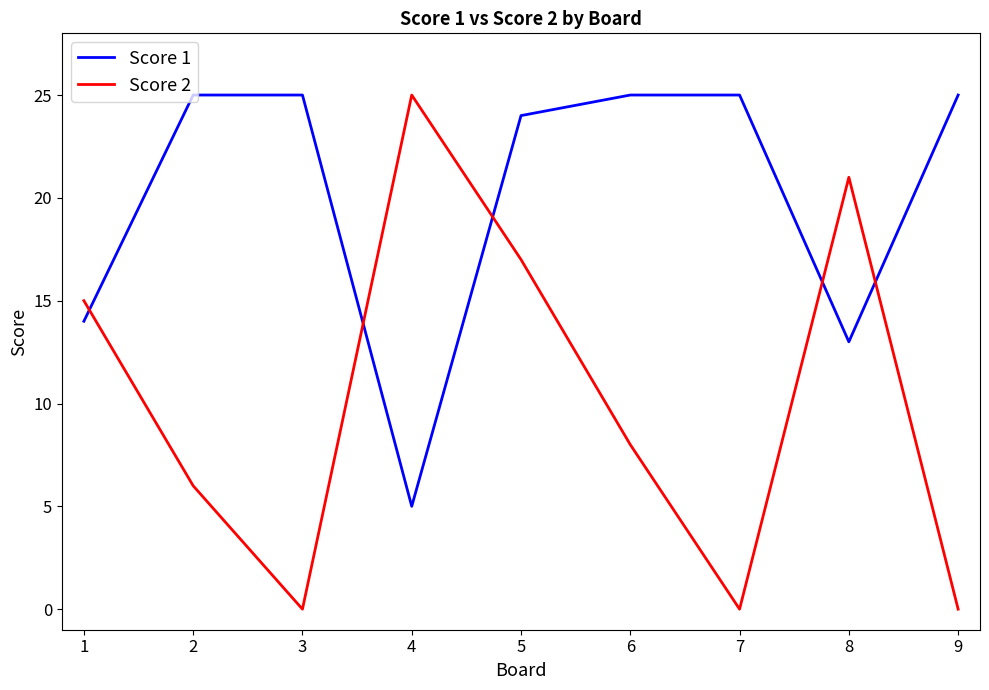

Which series has the largest total across all categories?

Score 1